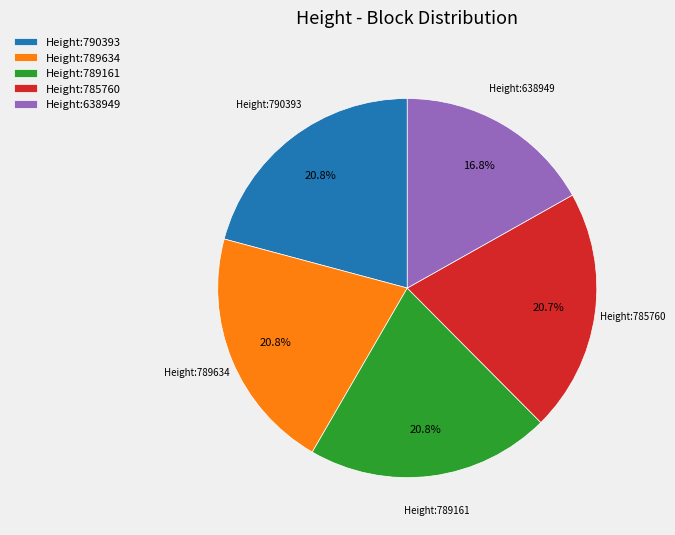

Which category has the smallest portion of the pie?

Height:638949